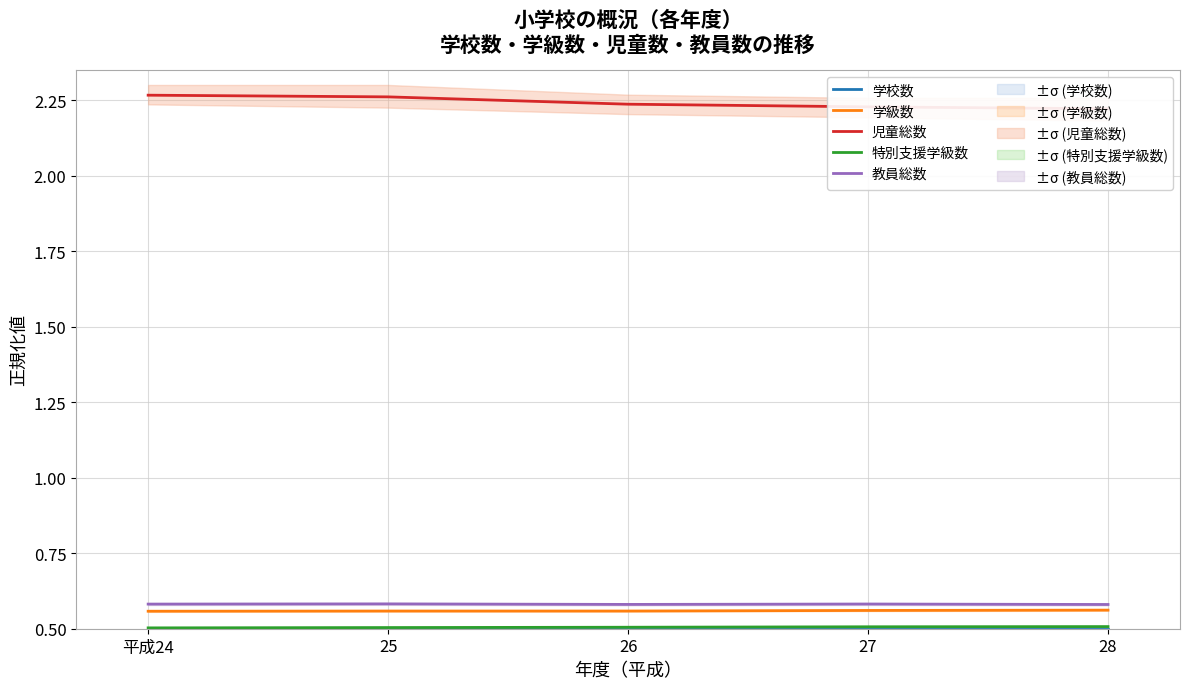

What are all the series names shown in the legend?

学校数, 学級数, 児童総数, 特別支援学級数, 教員総数